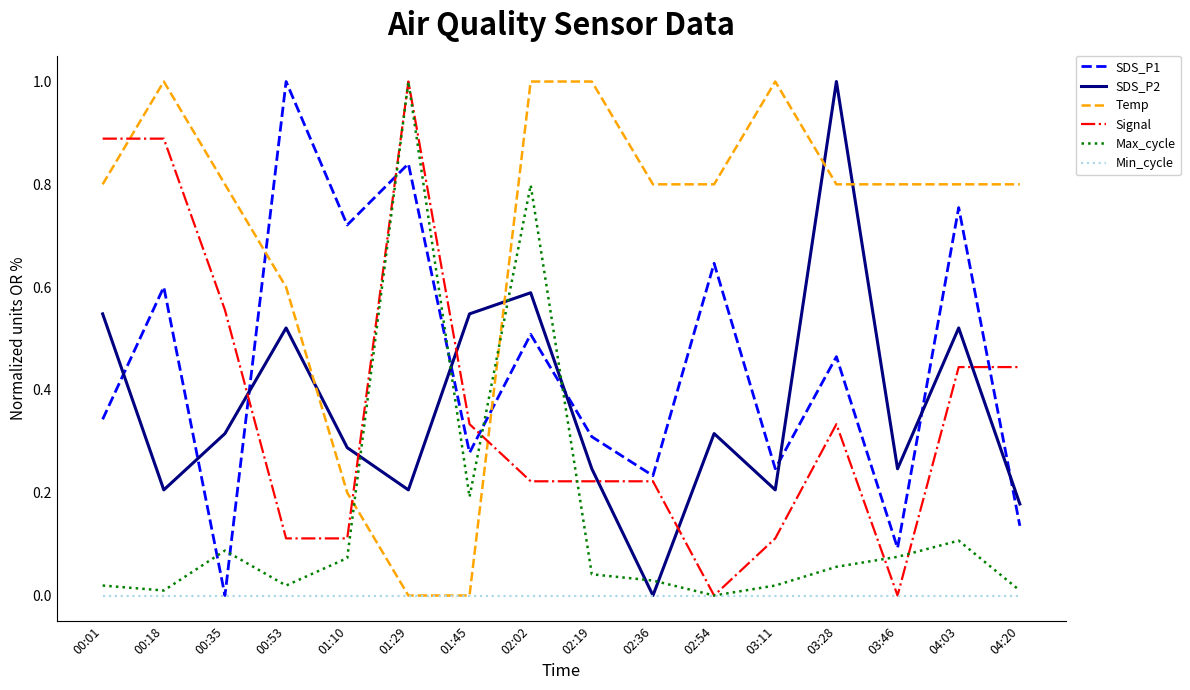

What position from the left is 03:46?

14